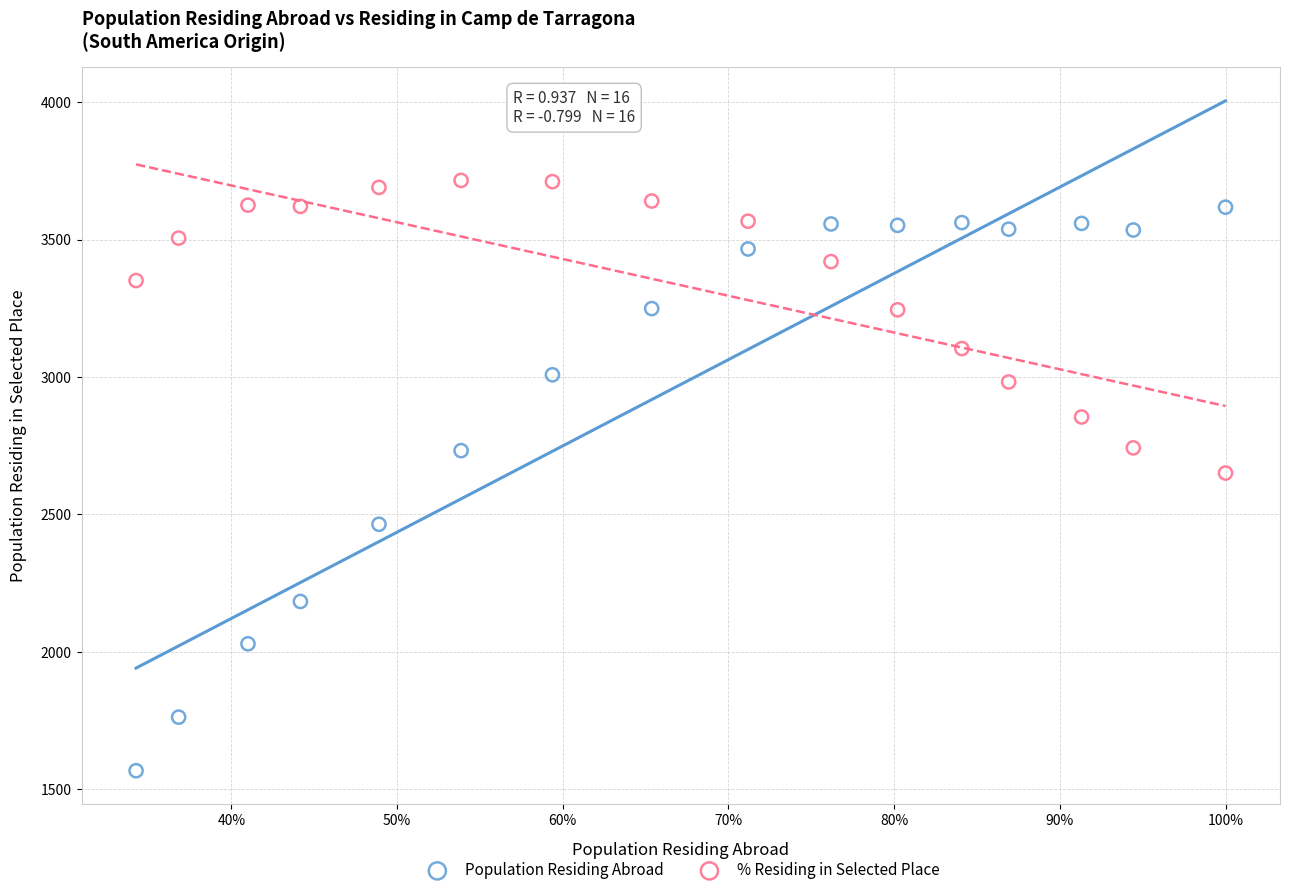

Which series contains the highest Y value?

% Residing in Selected Place